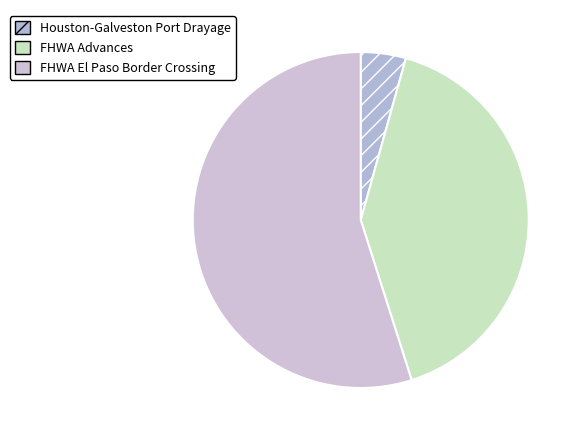

The FHWA Advances slice represents 41% of the pie. True or false?

True